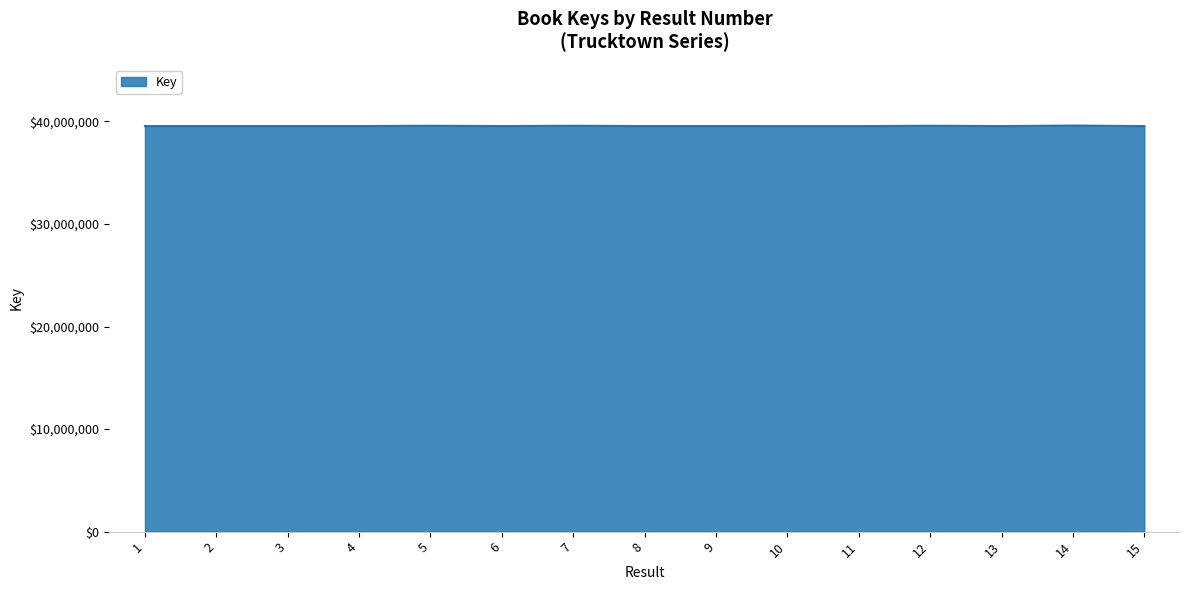

What is the ratio of the value at 7 to the value at 13?

1.0